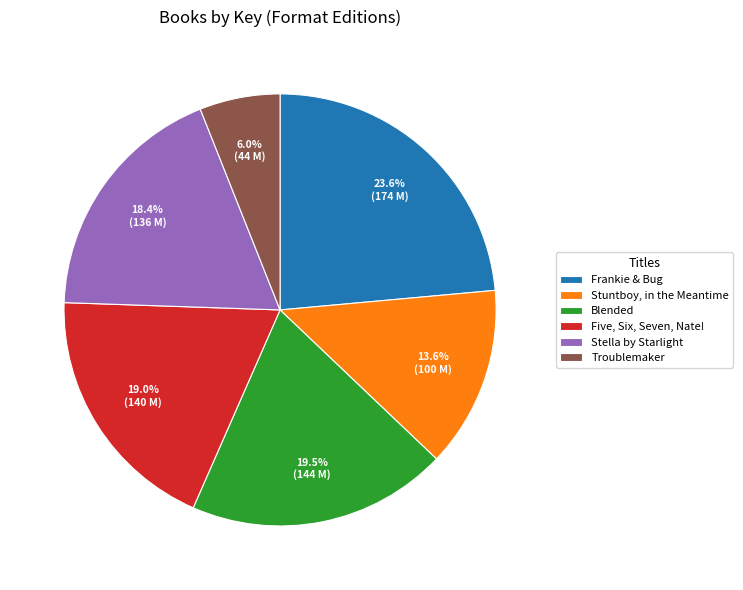

To the nearest percent, what is the difference between the Blended and Frankie & Bug slice percentages?

4%